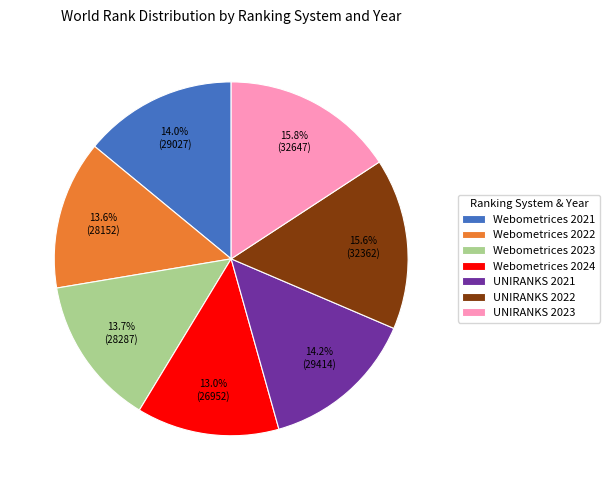

What percentage do Webometrices 2023 and UNIRANKS 2022 together represent?

29.3%